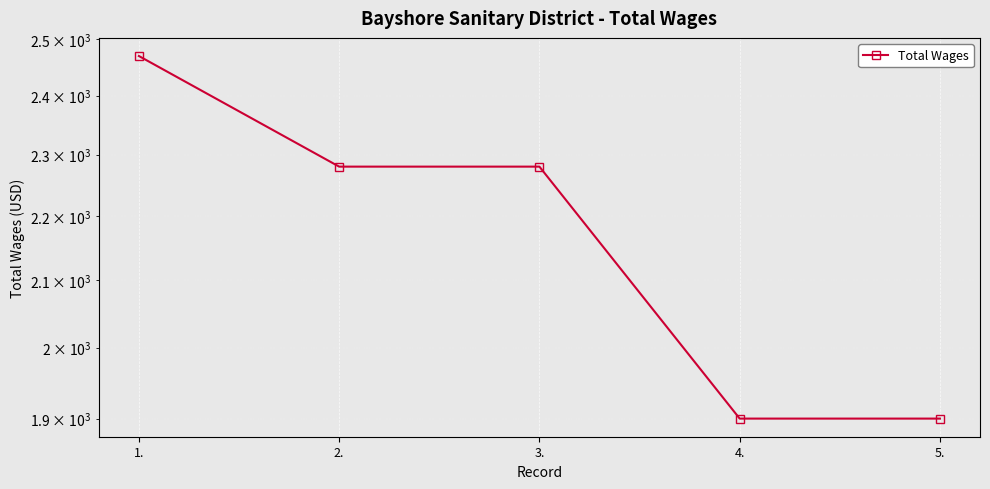

Count the number of categories in the chart.

5